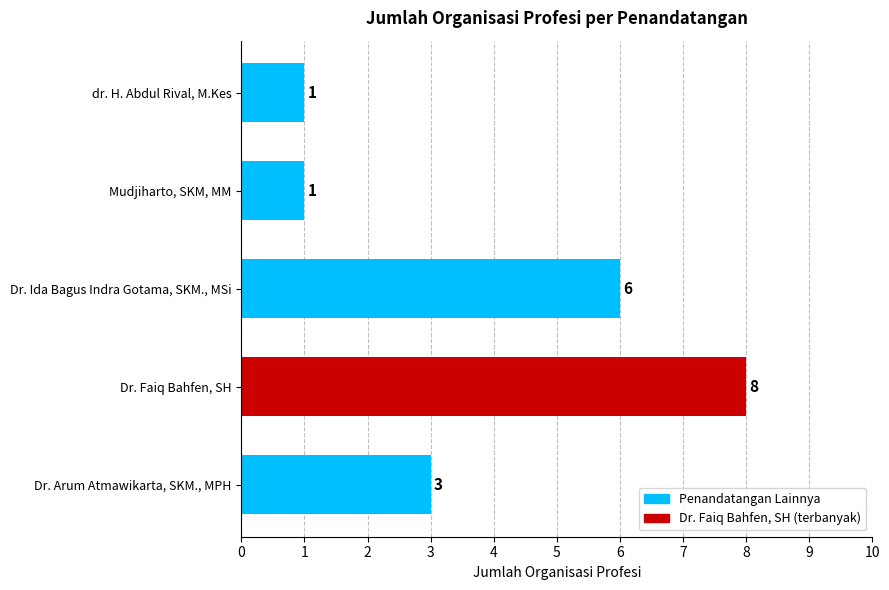

What is the difference between the second highest and minimum values?

5